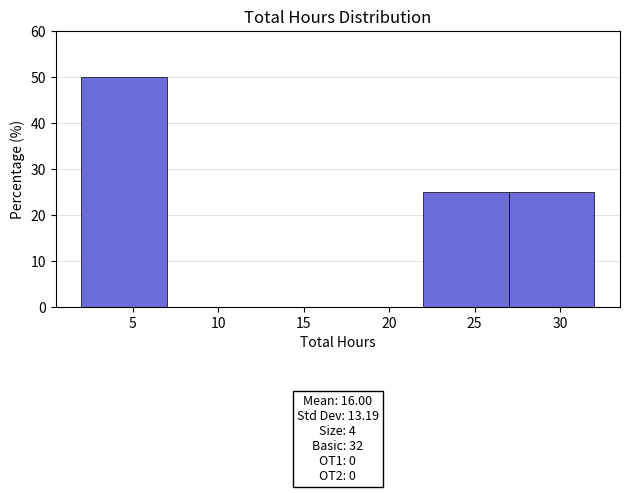

Which range on the x-axis has the tallest bar?

2 to 7